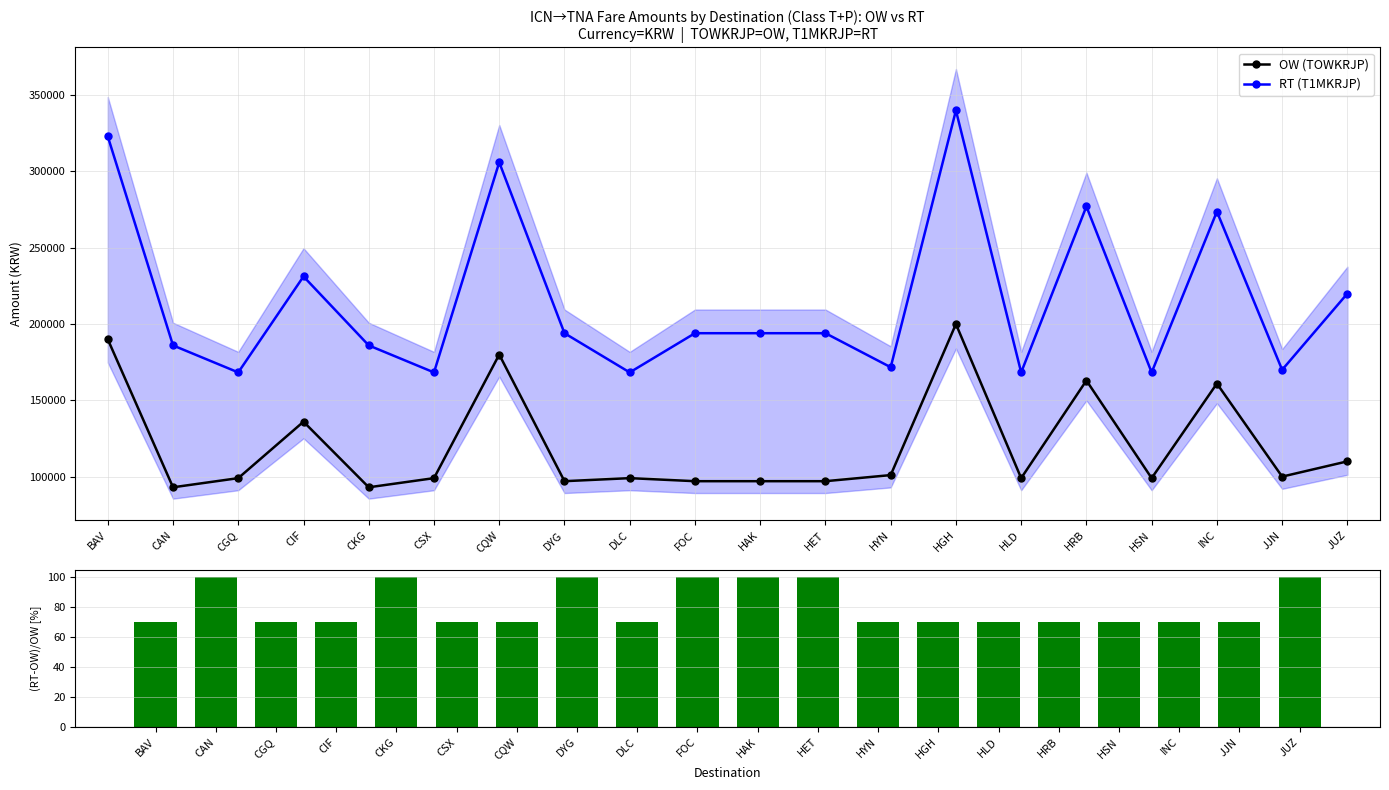

Is it true that OW (TOWKRJP) equals 36328 at HAK?

False